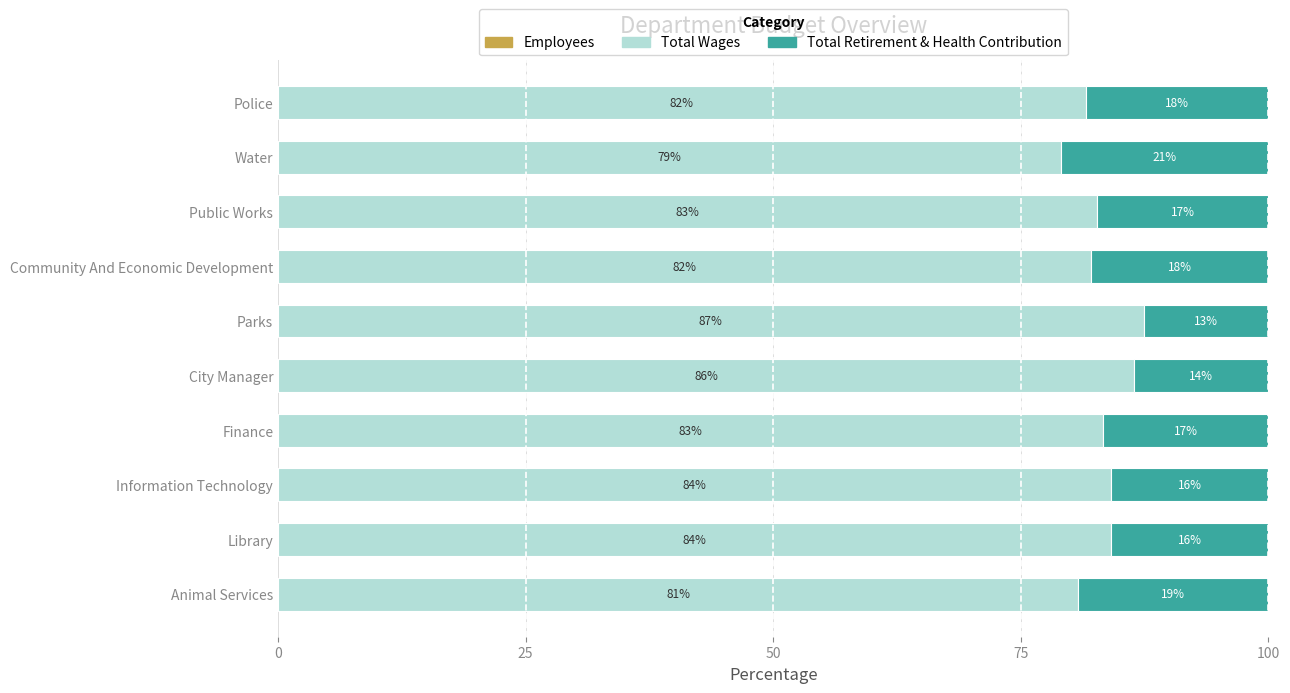

What is the total value across all series at City Manager?

100.0